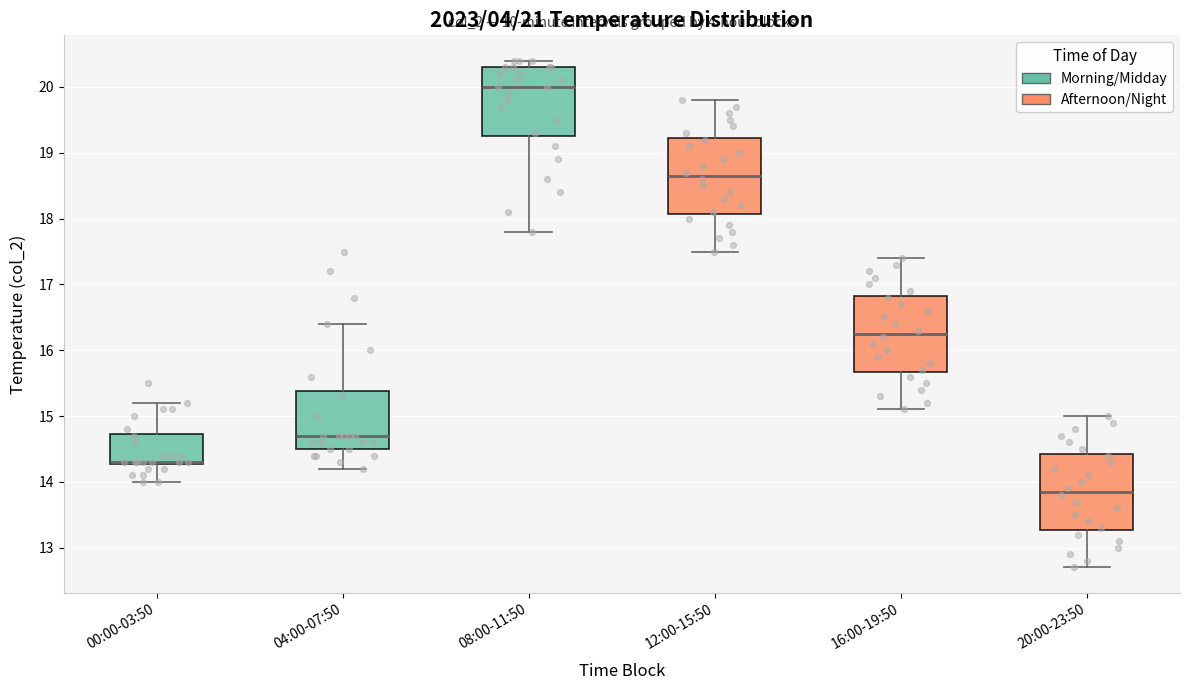

Where is the lower edge of the box for 08:00-11:50 on the y-axis? The values are not printed on the chart, so give them approximately, as read against the axis.

19.3